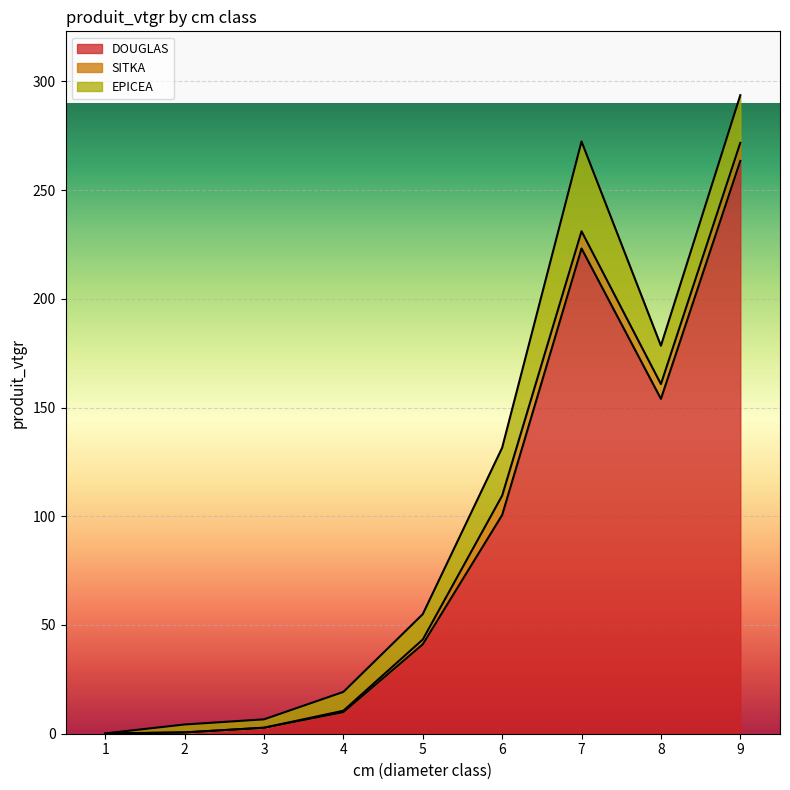

How many lines are shown in the chart?

3